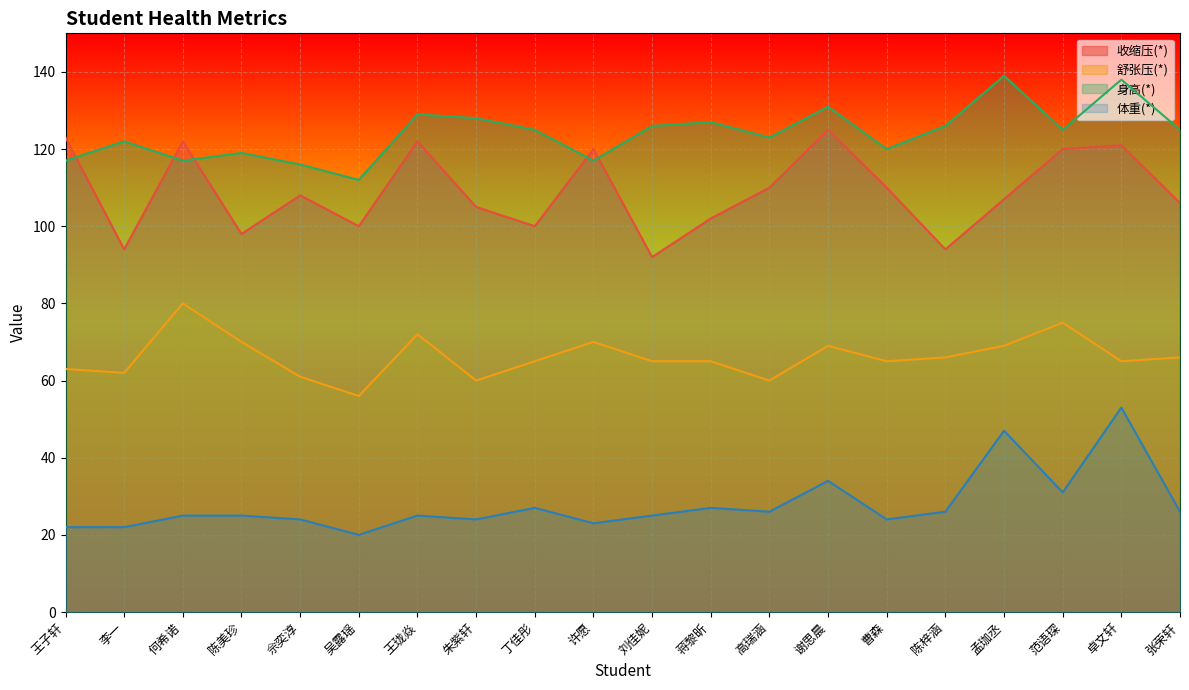

What is the difference between the second highest and second lowest values in the 体重(*) series?

25